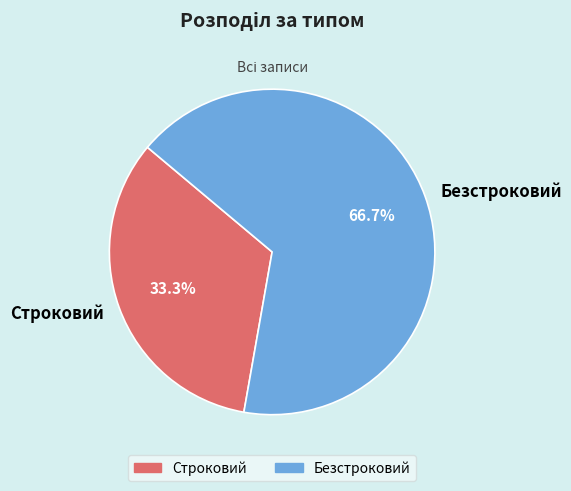

Which category has the smallest portion of the pie?

Строковий